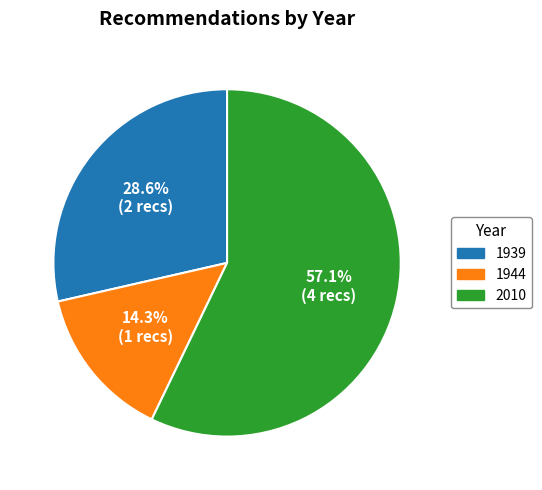

What is the ratio of the value at 1939 to the value at 2010?

0.5